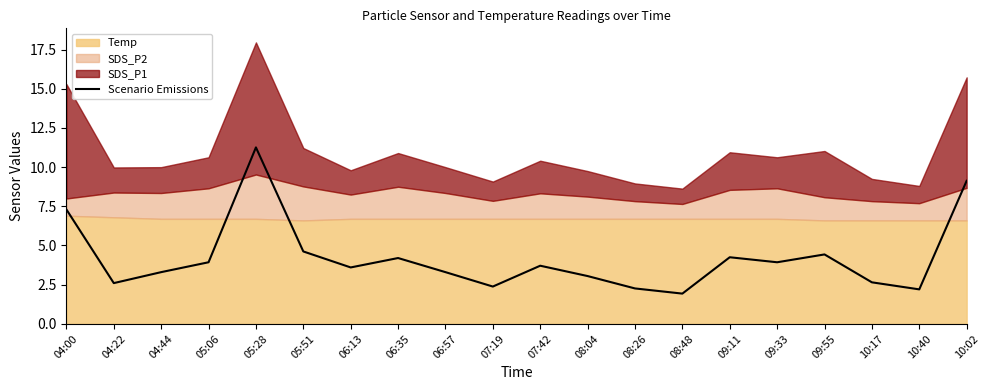

What is the average value?

4.2